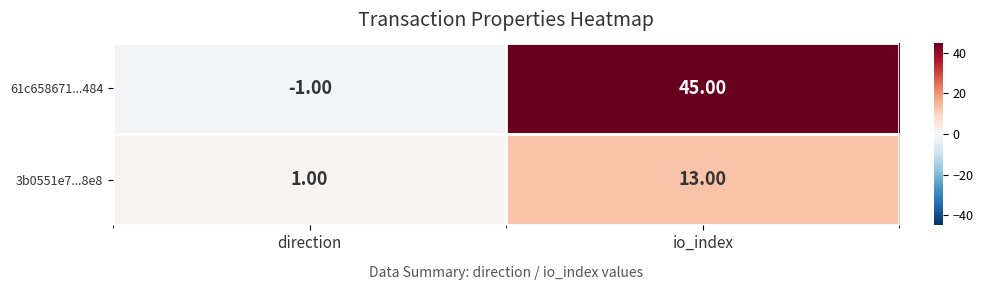

At which category is the sum across all series the highest?

io_index